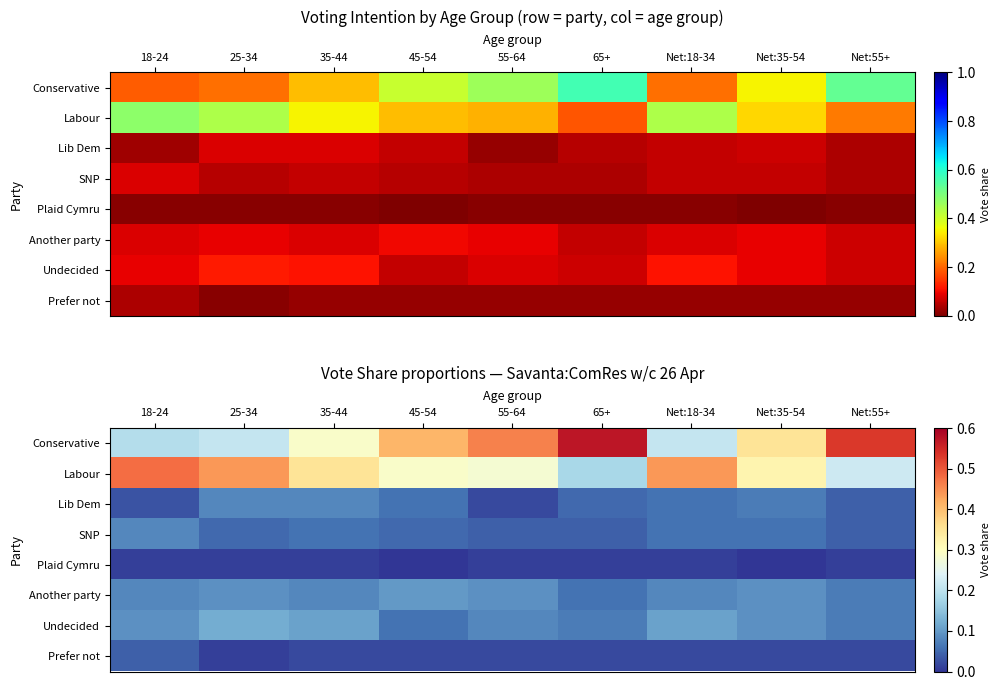

Count the number of data series in this chart.

8